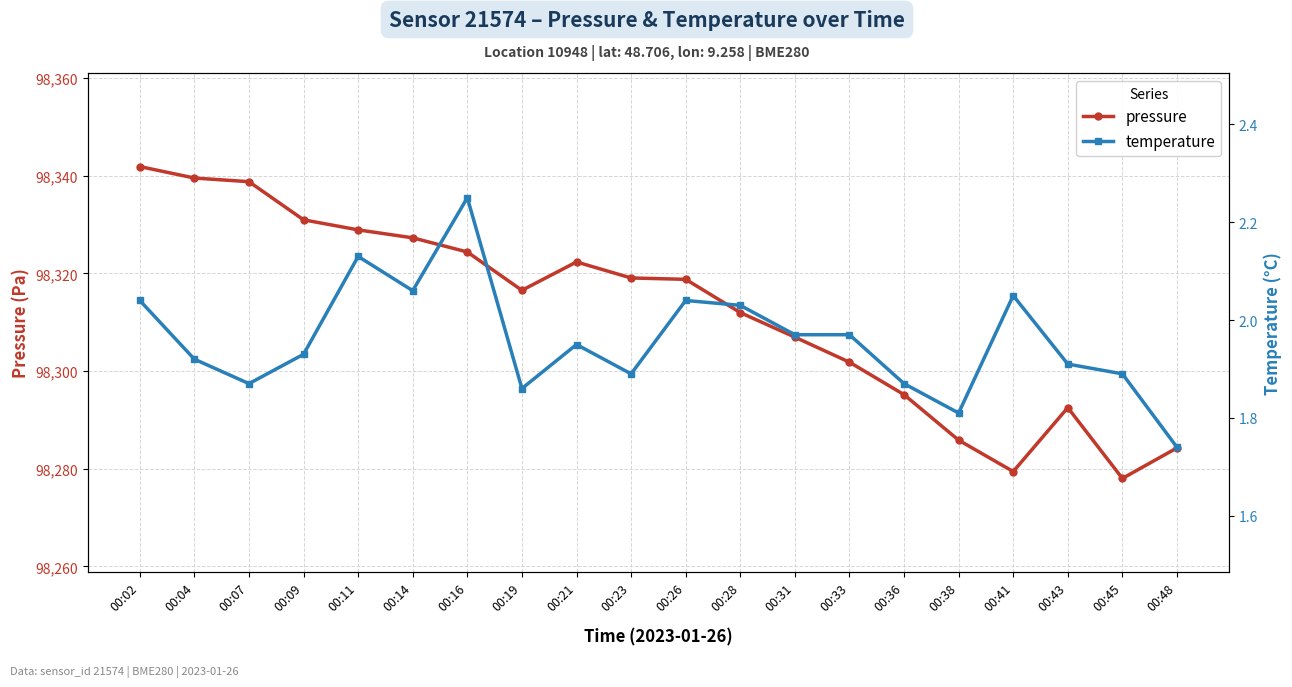

Between 00:04 and 00:23, which series saw the biggest shift?

pressure